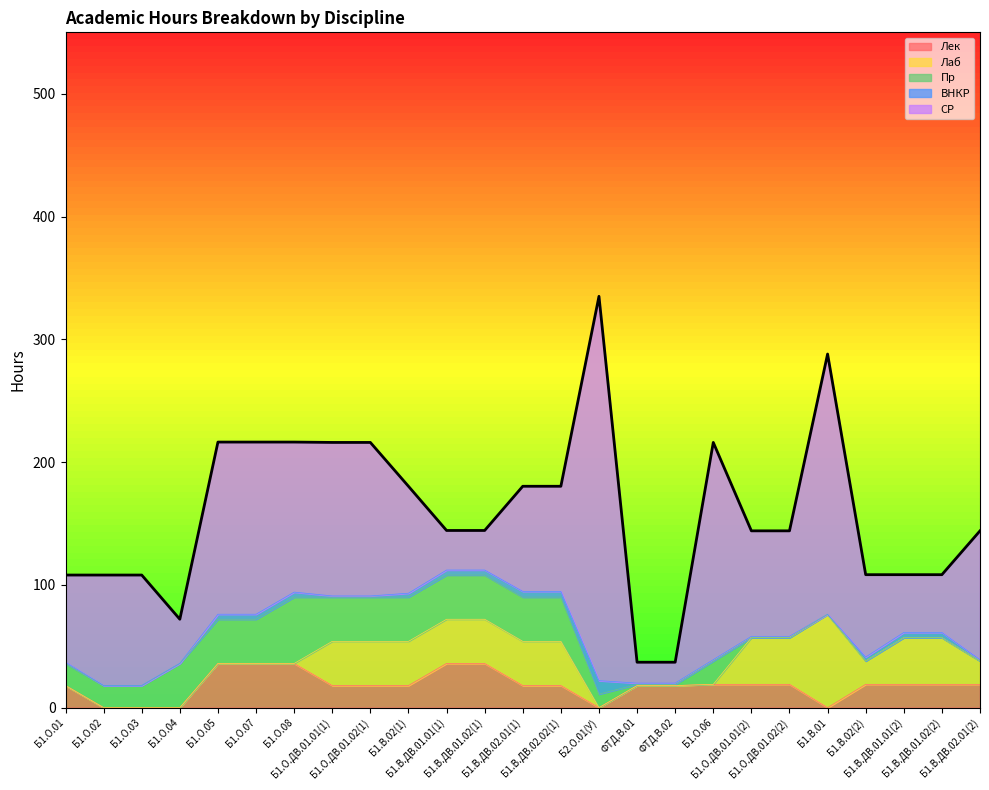

The value of ВНКР at Б1.В.ДВ.01.01(1) is 1.7. True or false?

False